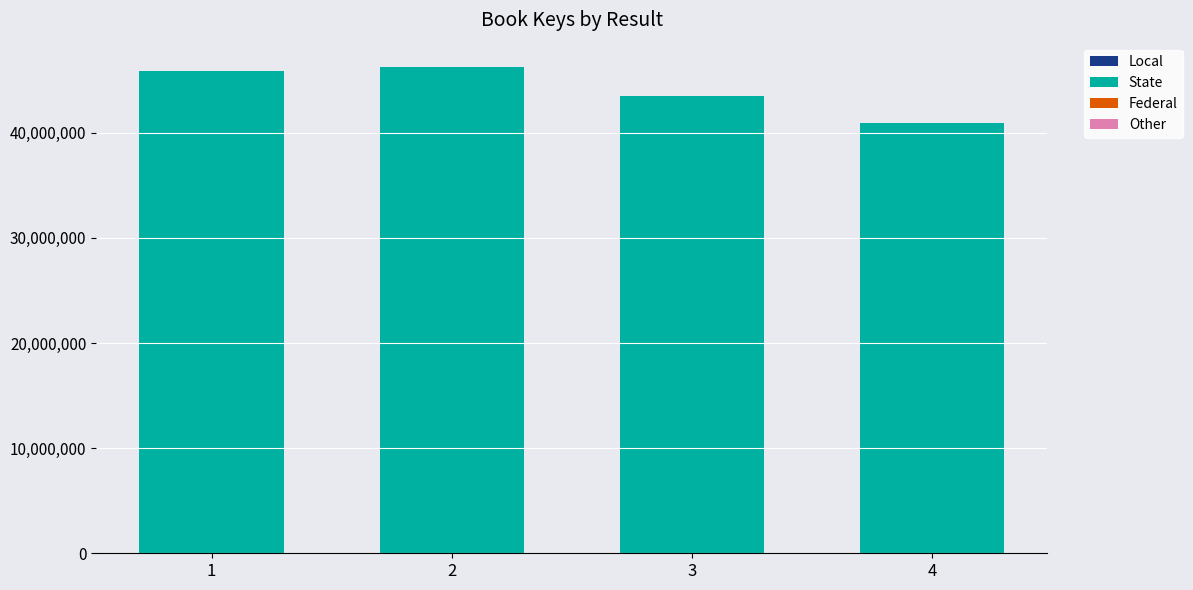

What is the total value across all series at 2?

46258547